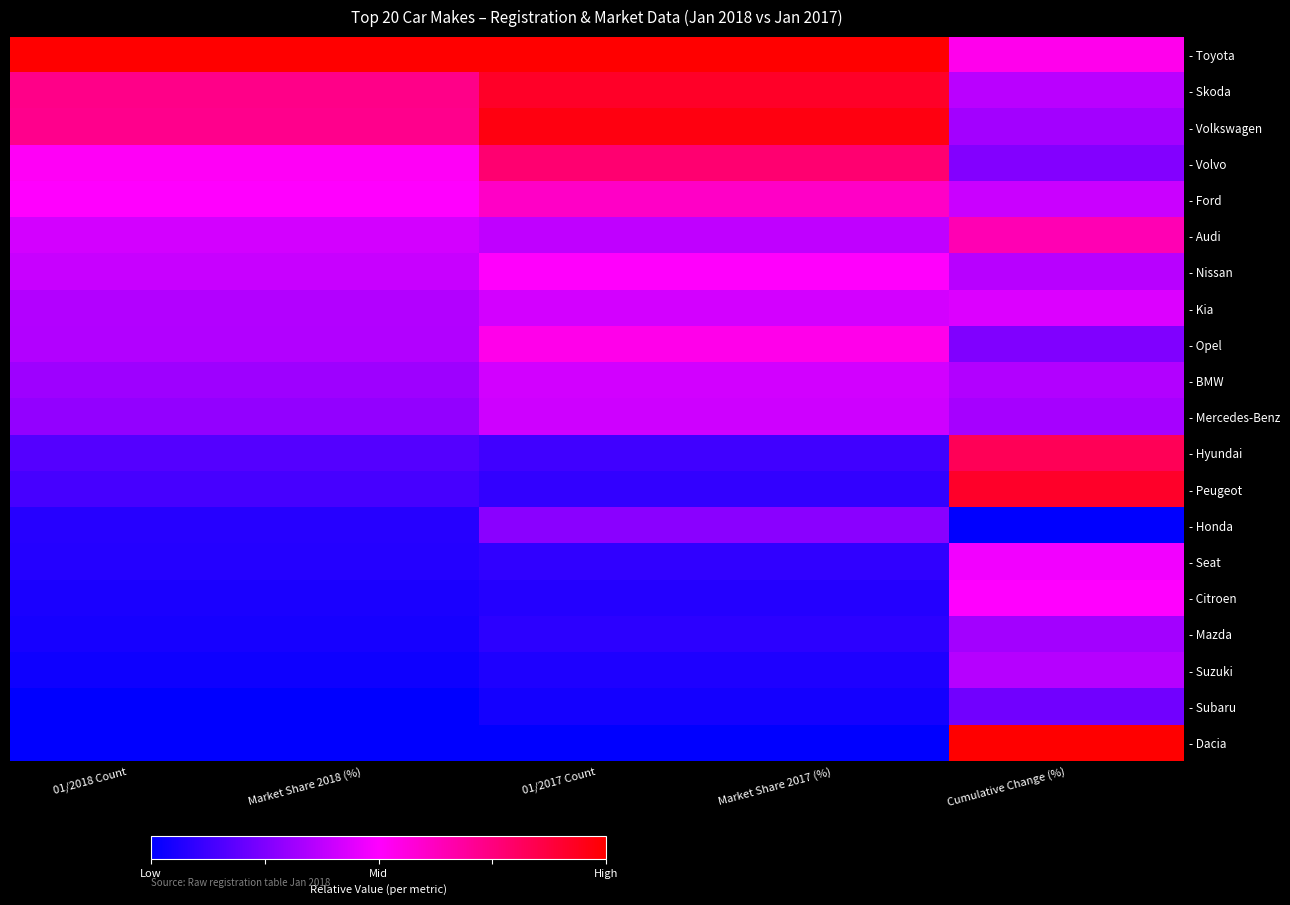

What is the greatest value displayed?

1.0